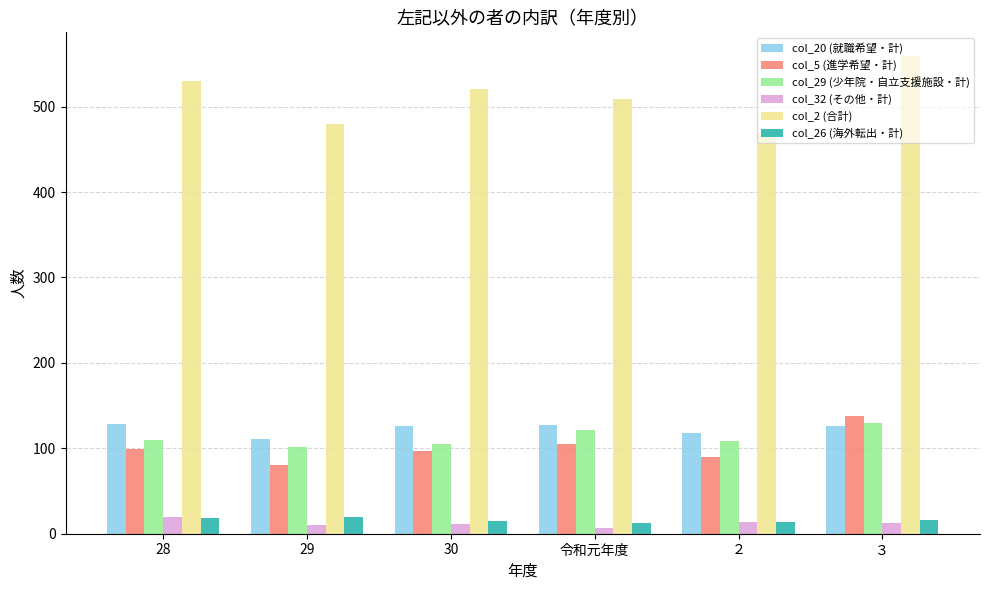

Which category has the lowest value in the col_5 (進学希望・計) series?

29